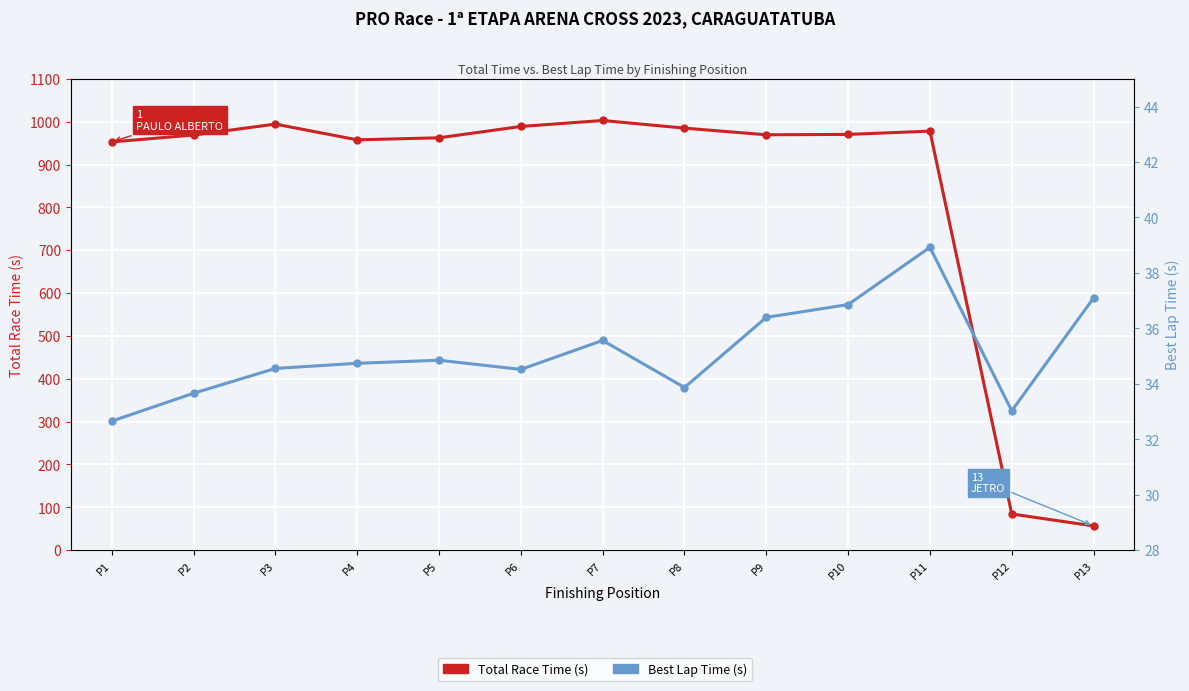

True or false: Total Time (s) and Best Lap Time (s) intersect in this chart.

False